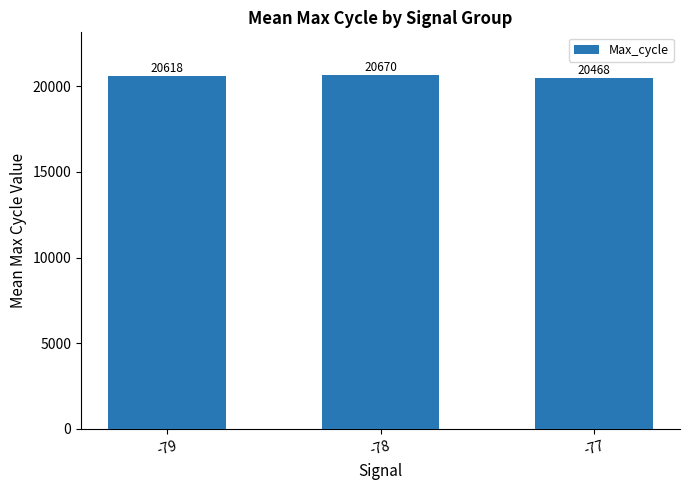

What is the change in value from -78 to -77?

-202